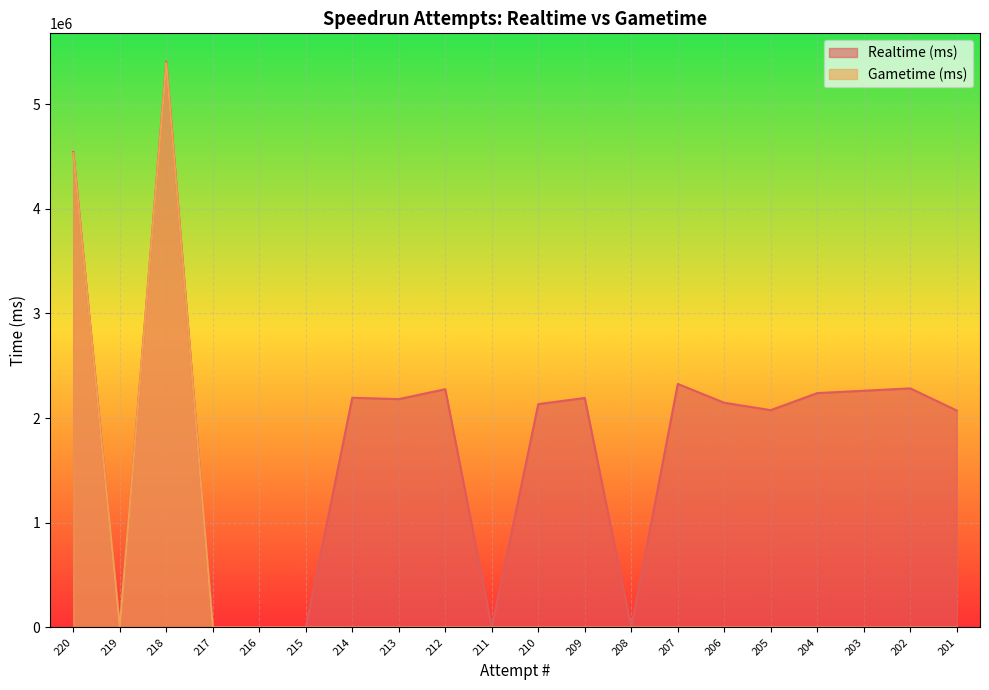

Between 216 and 215, which series saw the biggest shift?

Realtime (ms)